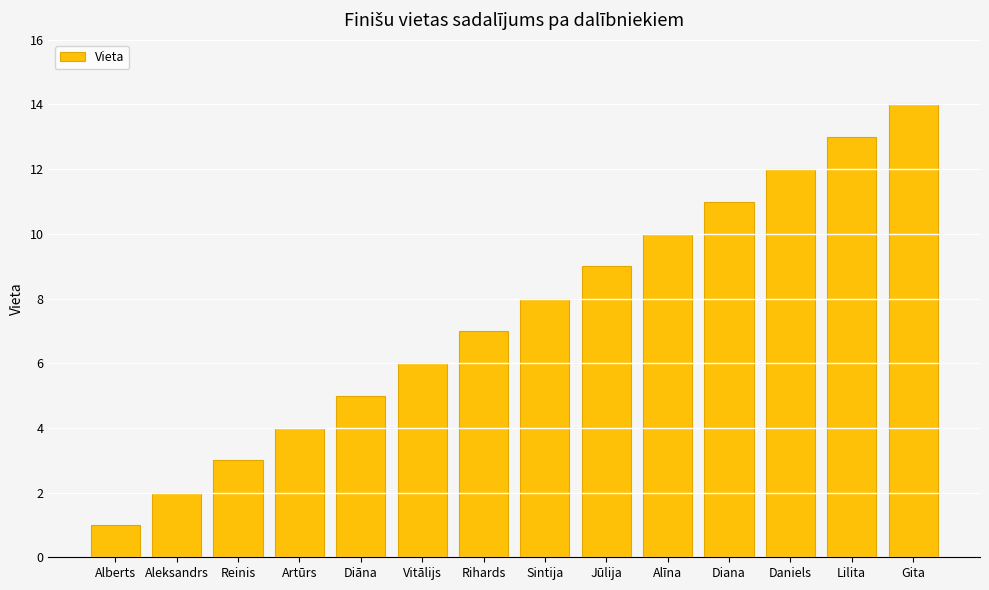

Reading right to left, transcribe all the data shown in this chart.

14	13	12	11	10	9	8	7	6	5	4	3	2	1